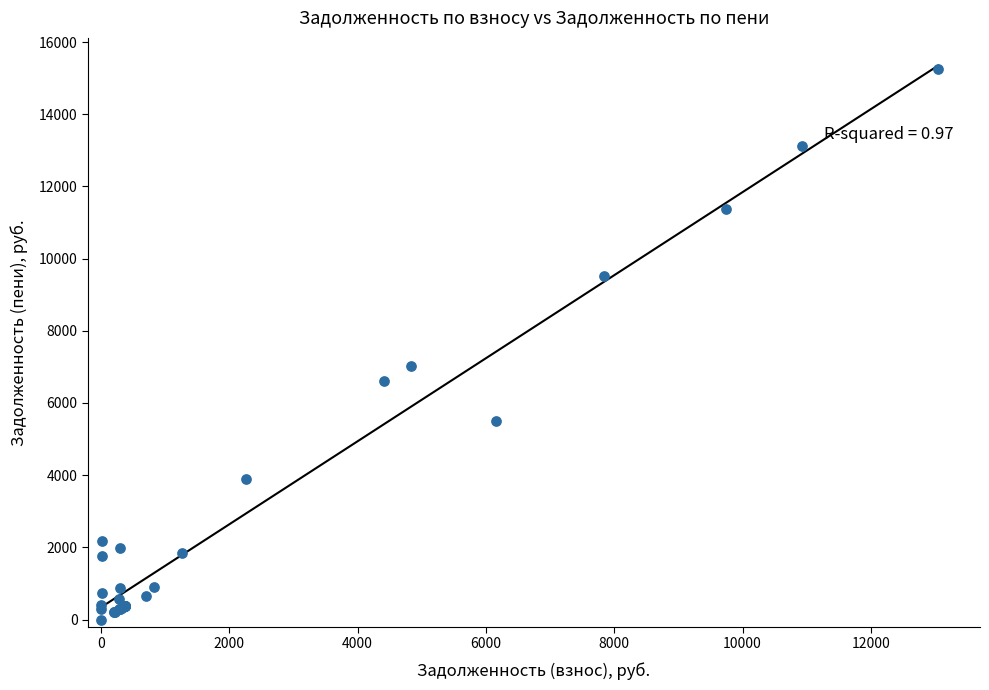

What Y value in the scatter plot is closest to 7623?

7038.0